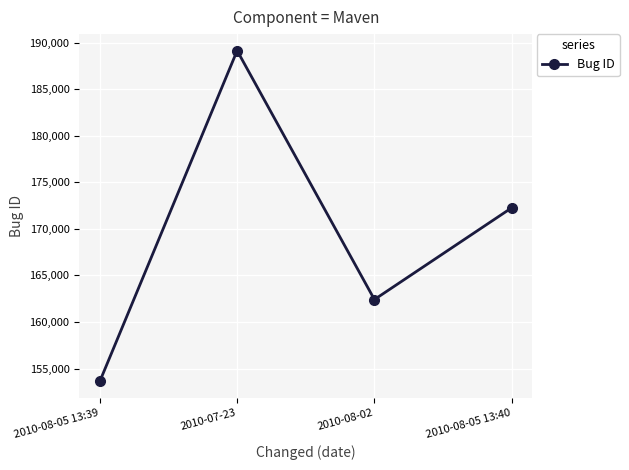

At which category does the data reach its first local peak?

2010-07-23